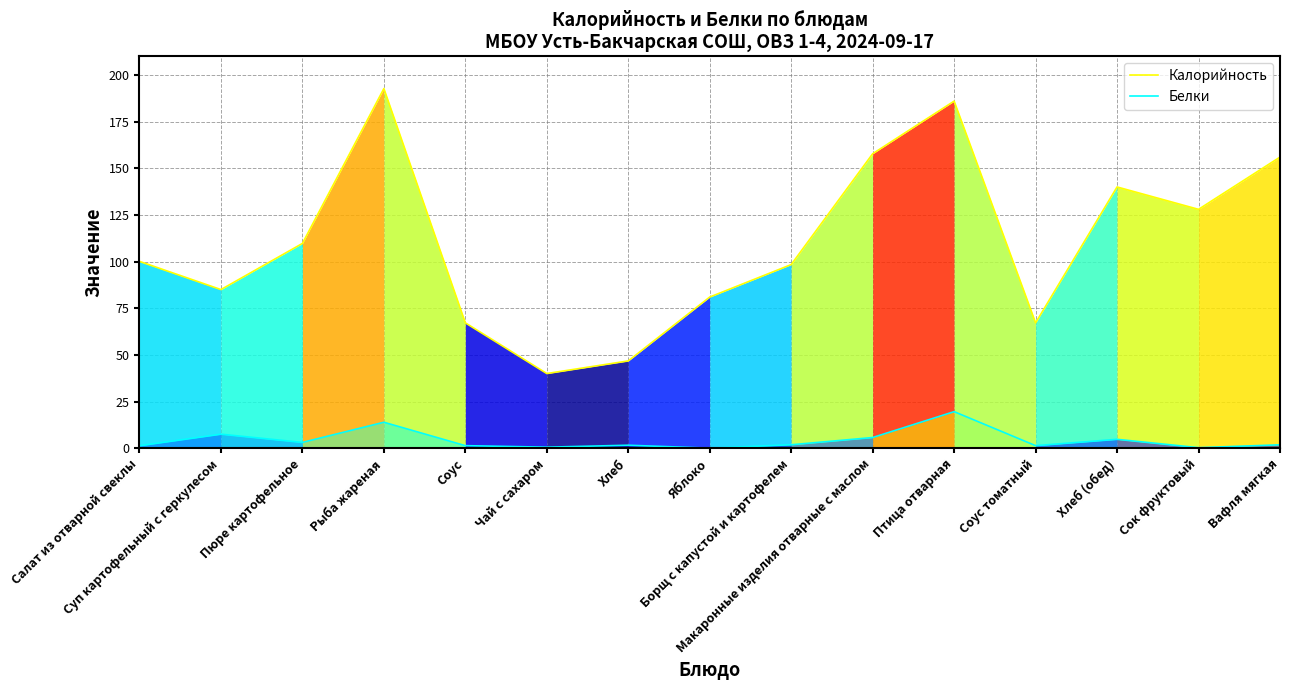

What is the spread (max minus min) of values at Суп картофельный с геркулесом?

77.5